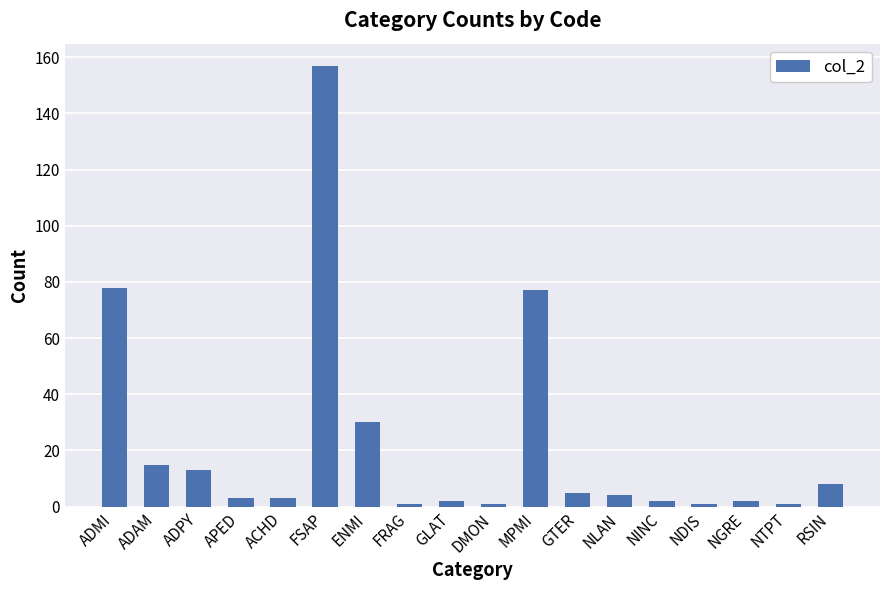

What is the average value?

22